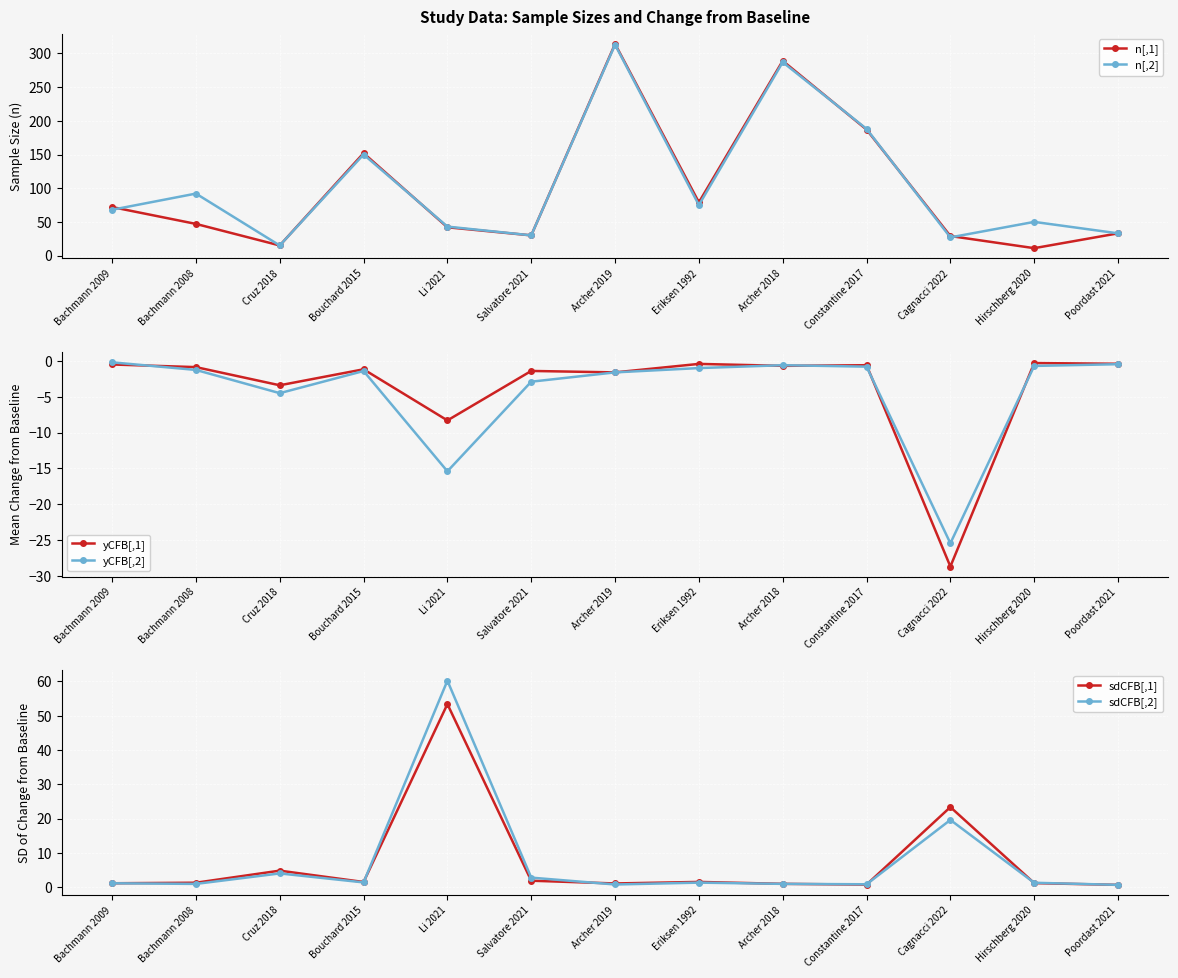

What value does the sdCFB[,1] series have at Constantine 2017?

0.8